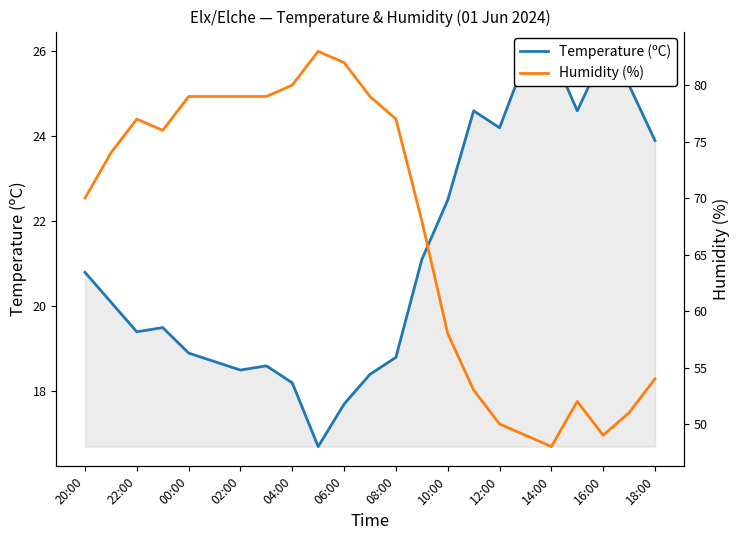

List the series in order of their peak value, lowest first.

Temperature (ºC), Humidity (%)